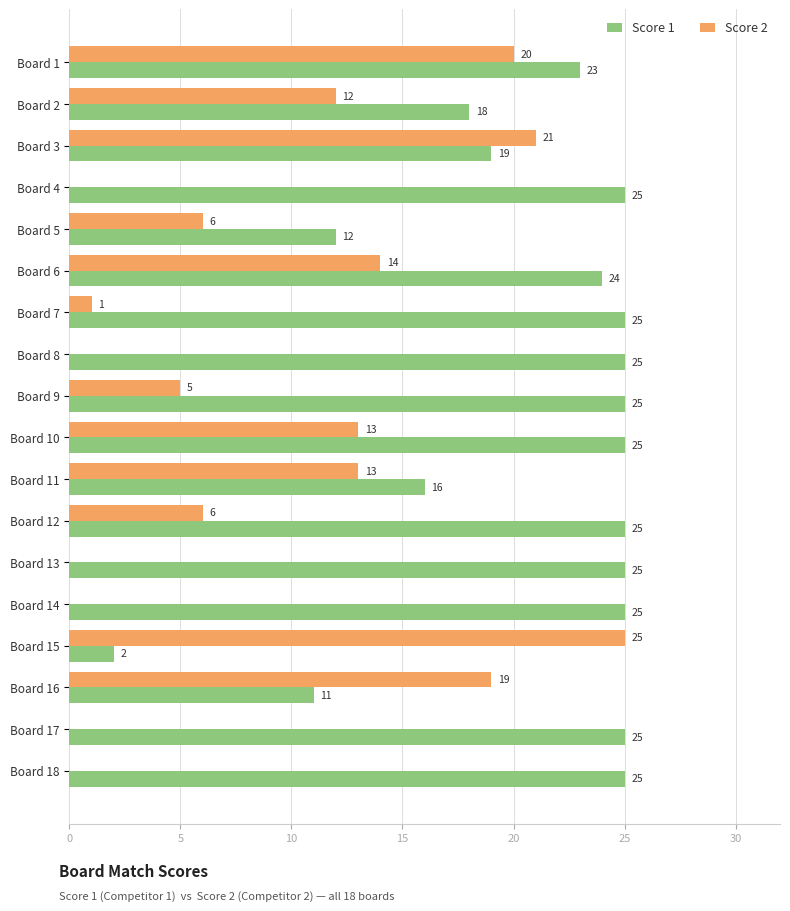

Which series has the largest range (max minus min)?

Score 2